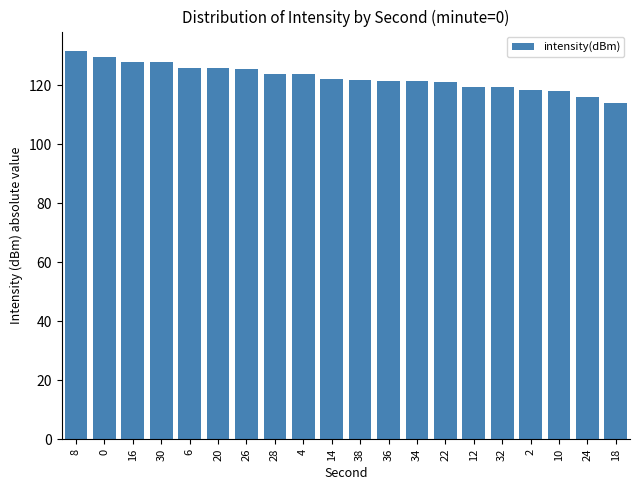

What is the greatest value displayed?

131.6